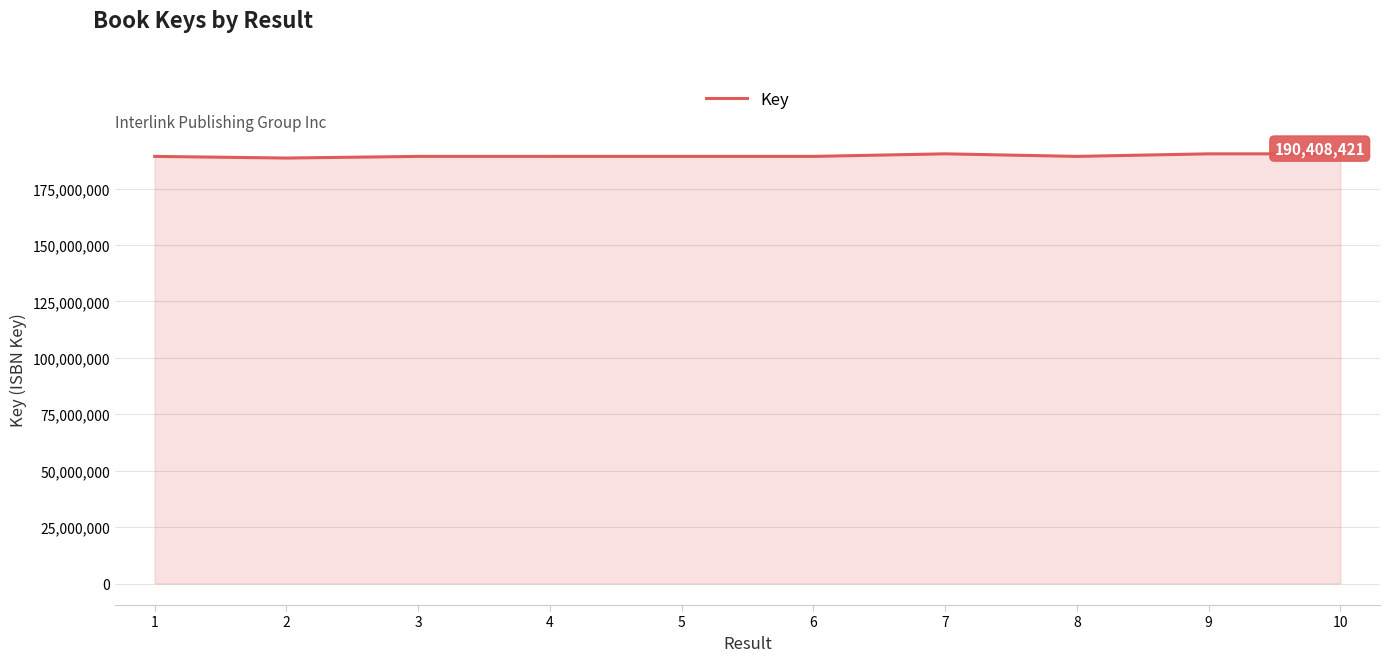

What is the ratio of the value at 9 to the value at 6?

1.0